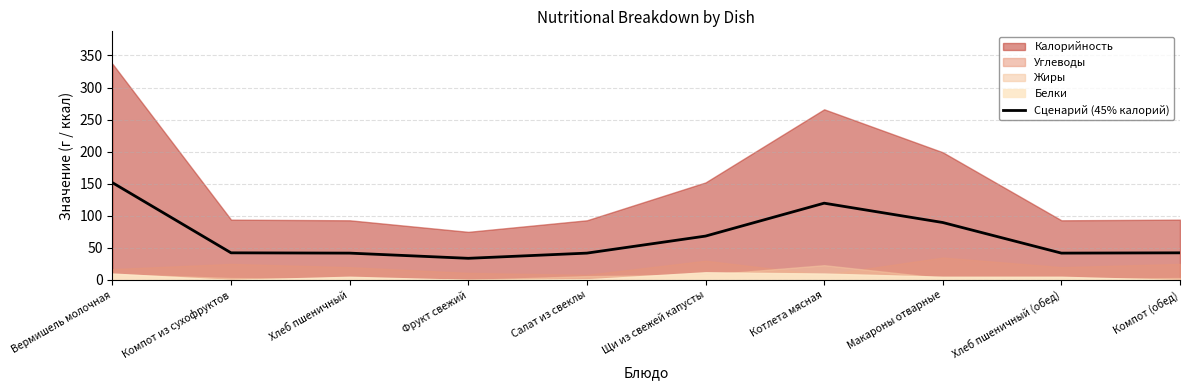

What is the ratio of the value at Фрукт свежий to the value at Хлеб пшеничный?

0.8